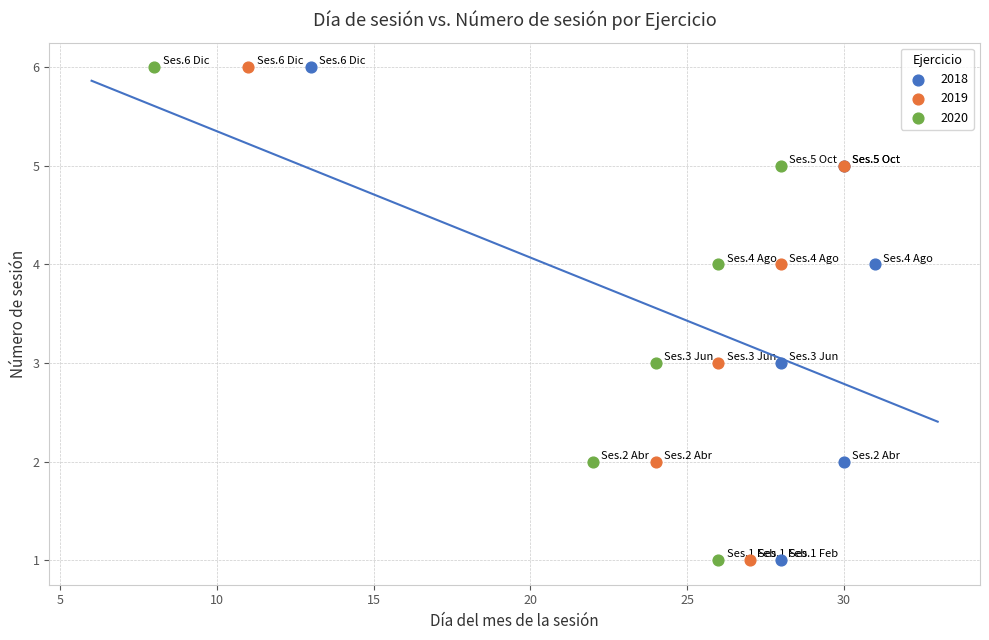

What are all the series names shown in the legend?

2018, 2019, 2020